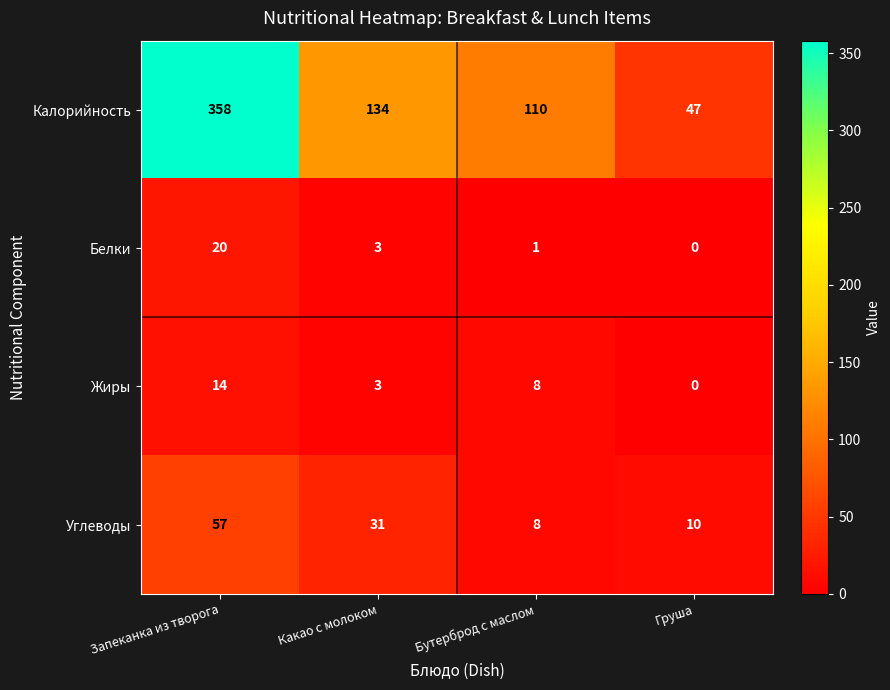

What is the greatest value displayed?

358